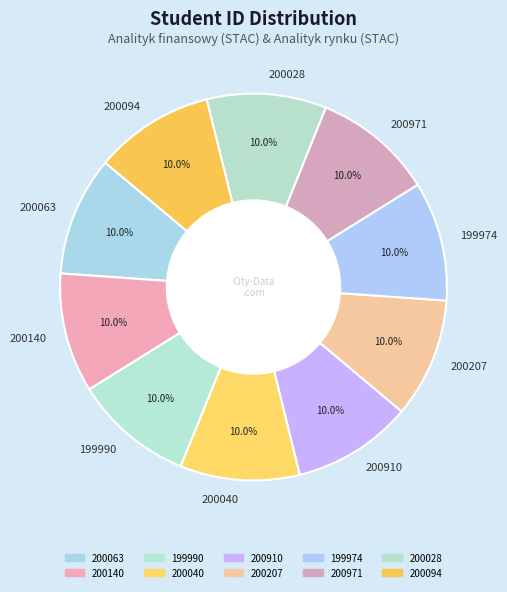

To the nearest percent, what percentage of the pie is 200063?

10%